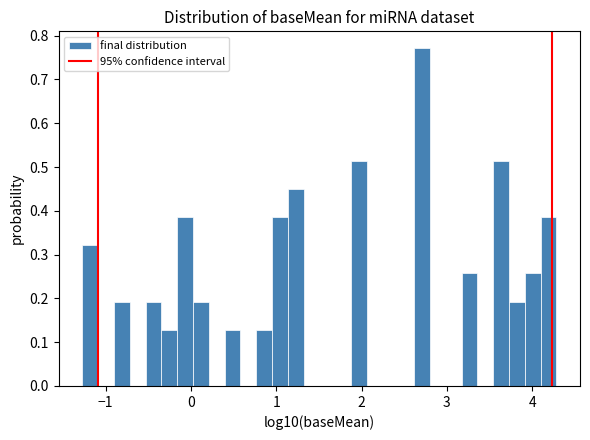

Read against the x-axis, roughly where is the centre of the tallest bar?

2.7